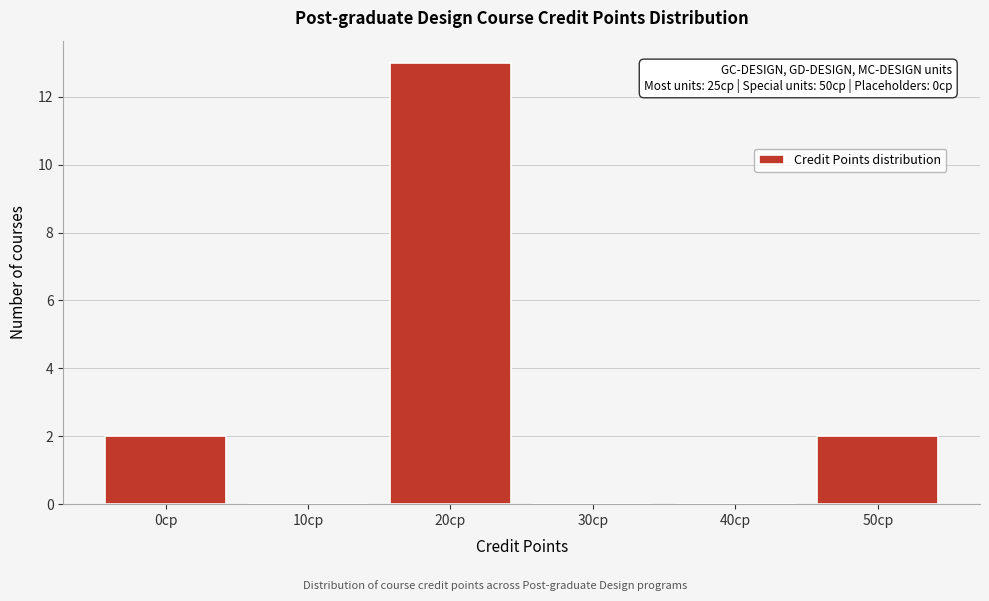

Reading right to left, extract all data points from this chart.

50cp=2	40cp=0	30cp=0	20cp=13	10cp=0	0cp=2